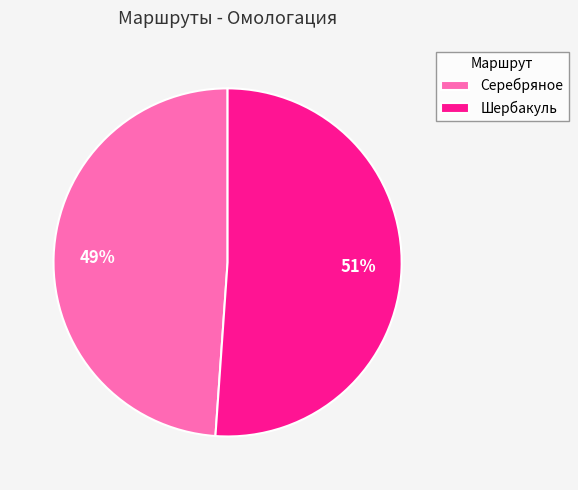

Is it true that Шербакуль is 51% of the pie?

True